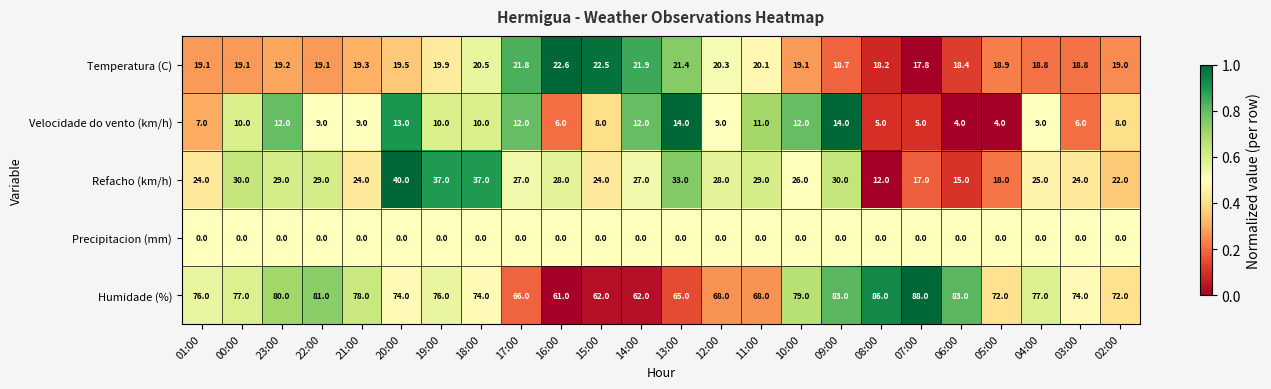

How many categories are shown in the chart?

24